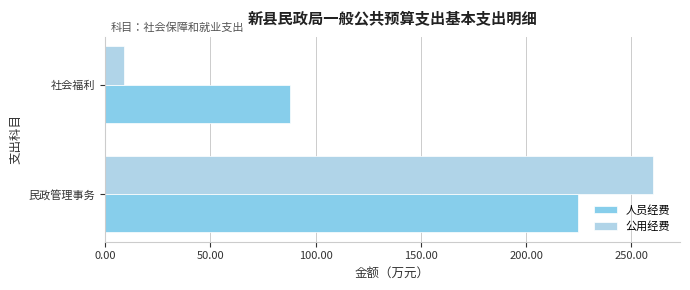

What is the minimum value for 公用经费?

8.8